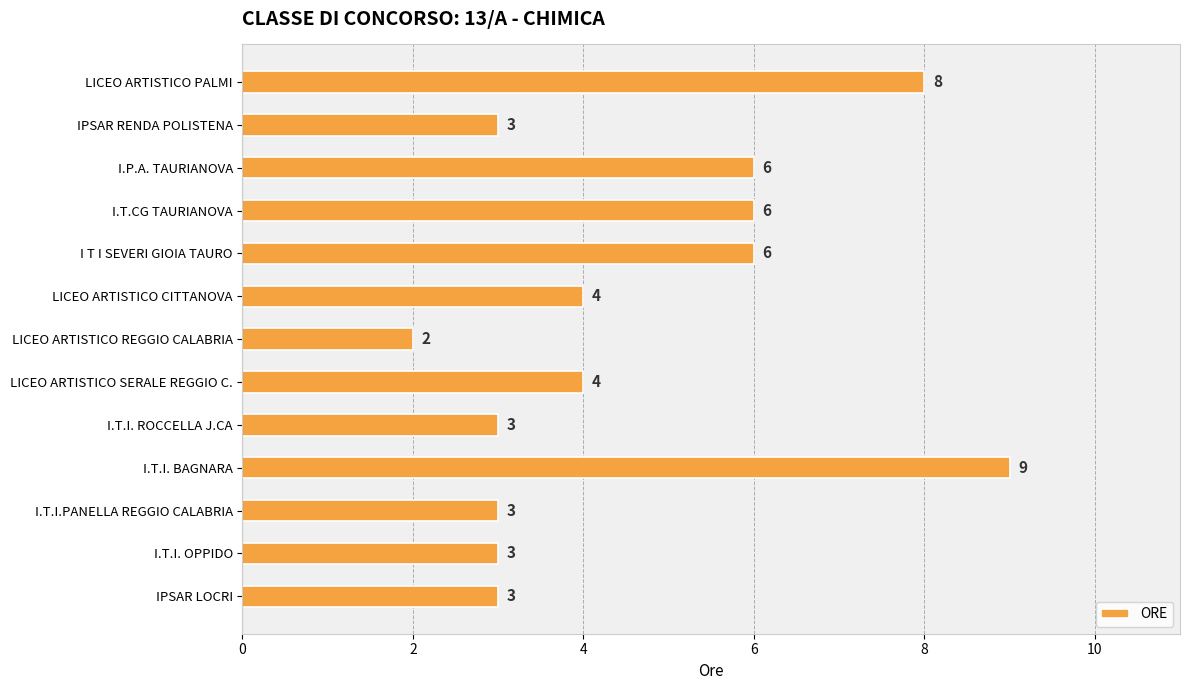

Reading bottom to top, what are all the values shown in this chart?

IPSAR LOCRI=3	I.T.I. OPPIDO=3	I.T.I.PANELLA REGGIO CALABRIA=3	I.T.I. BAGNARA=9	I.T.I. ROCCELLA J.CA=3	LICEO ARTISTICO SERALE REGGIO C.=4	LICEO ARTISTICO REGGIO CALABRIA=2	LICEO ARTISTICO CITTANOVA=4	I T I SEVERI GIOIA TAURO=6	I.T.CG TAURIANOVA=6	I.P.A. TAURIANOVA=6	IPSAR RENDA POLISTENA=3	LICEO ARTISTICO PALMI=8